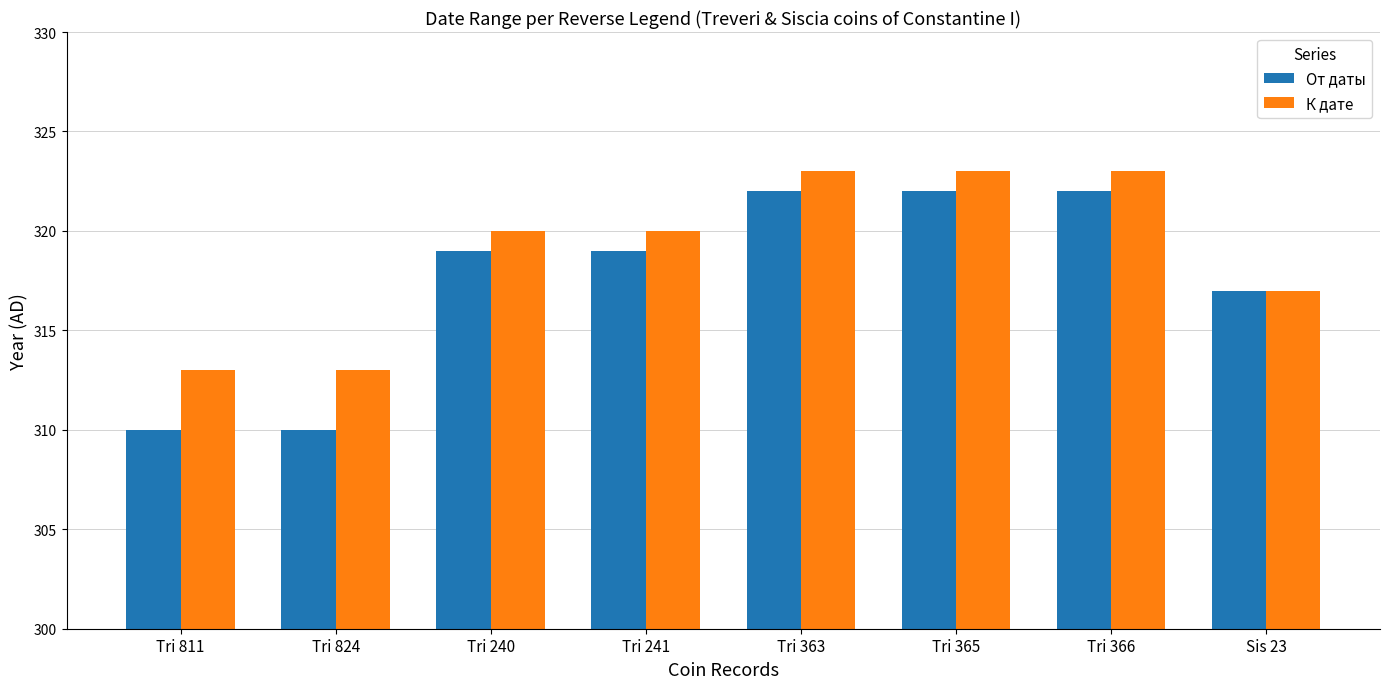

How many distinct data groups are displayed?

2